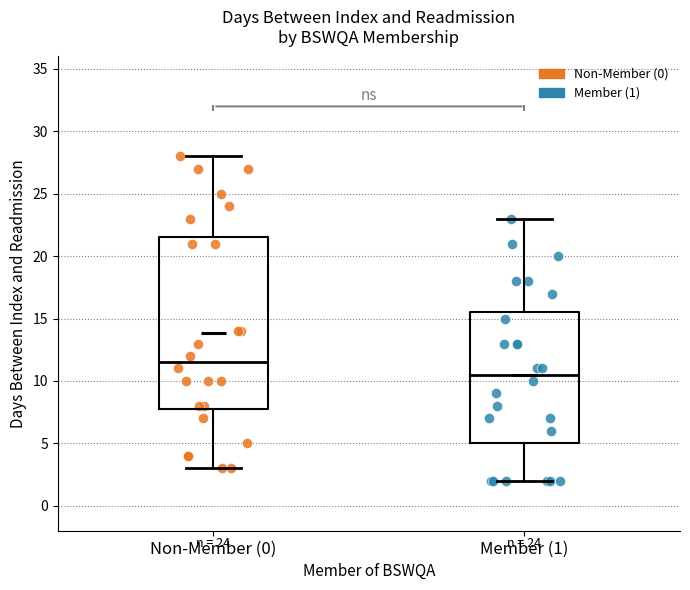

Comparing the boxes themselves (not the whiskers), which one is the tallest?

Non-Member (0)